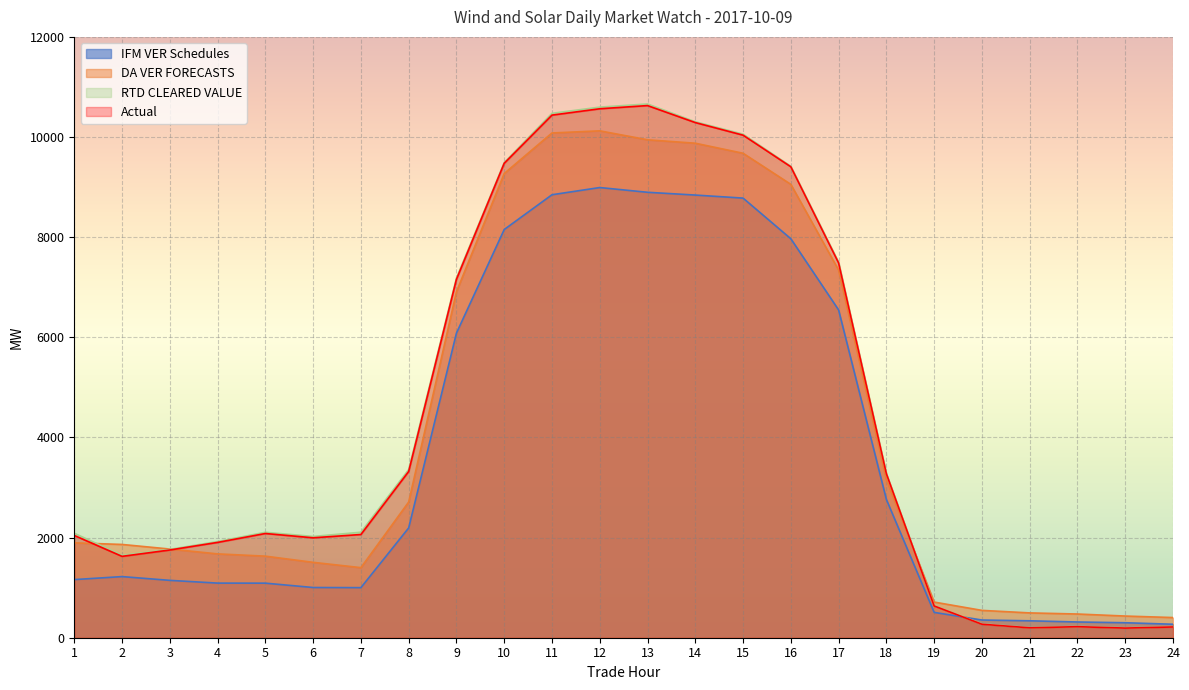

List the labels in order of IFM VER Schedules value, smallest first.

24, 23, 22, 21, 20, 19, 7, 6, 5, 4, 3, 1, 2, 8, 18, 9, 17, 16, 10, 15, 14, 11, 13, 12